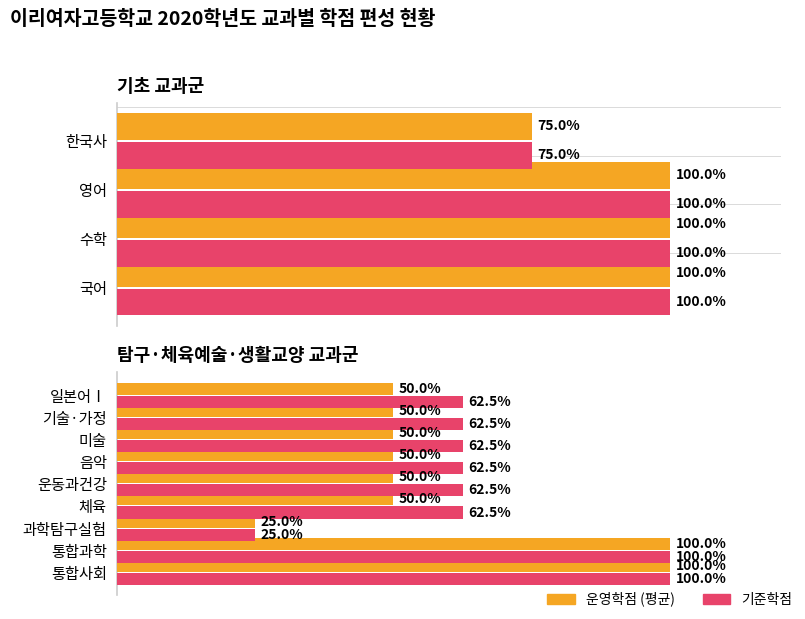

The 운영학점 평균 series shows 8.7 at 과학탐구실험. True or false?

False